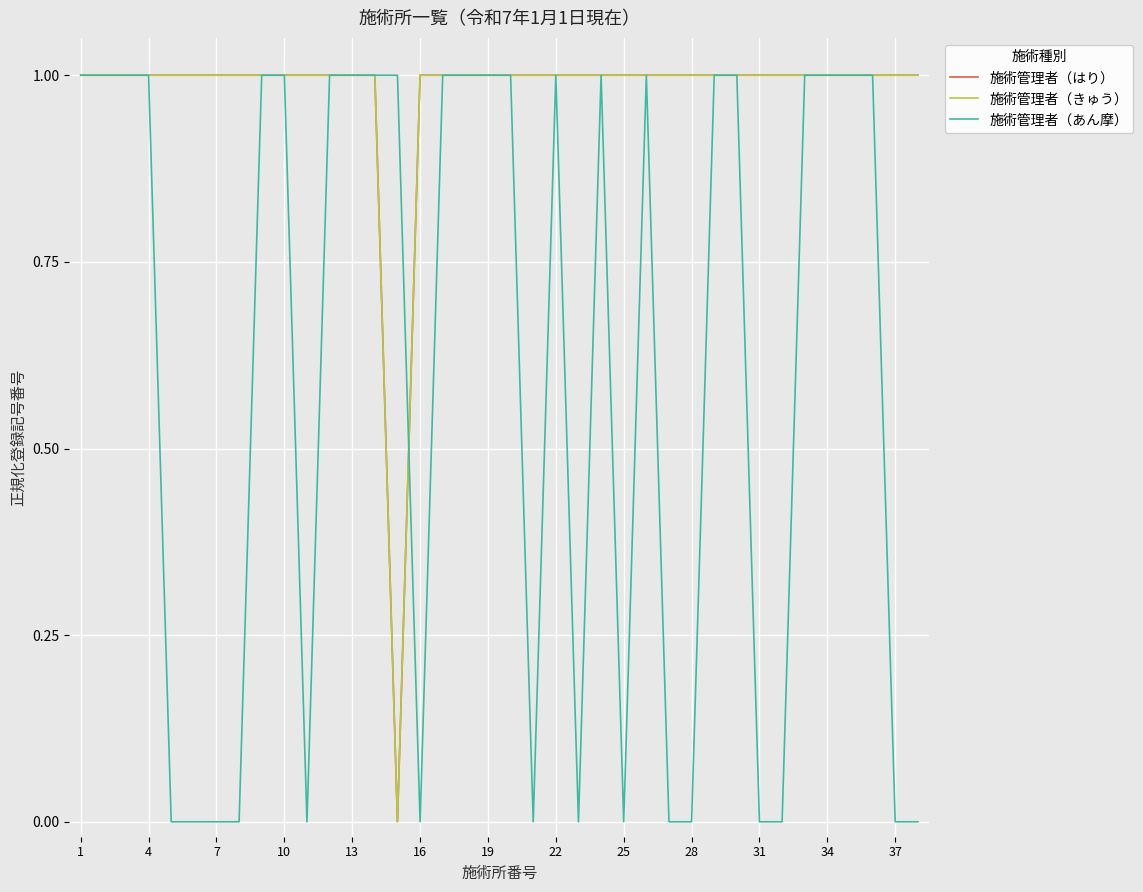

Does the chart display data point markers on the line(s)?

No